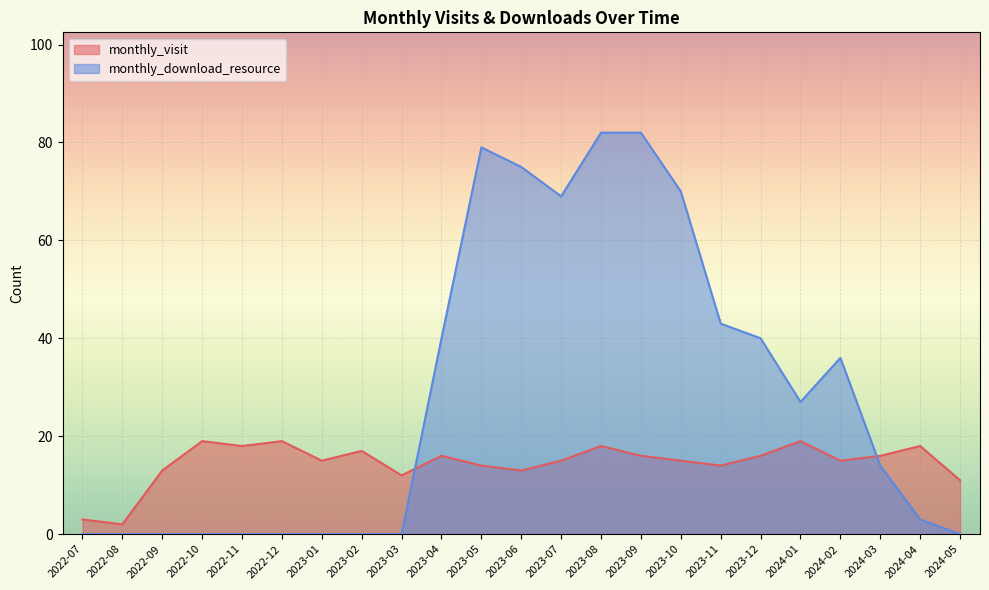

What is the difference between the monthly_visit values at 2022-09 and 2023-01?

2